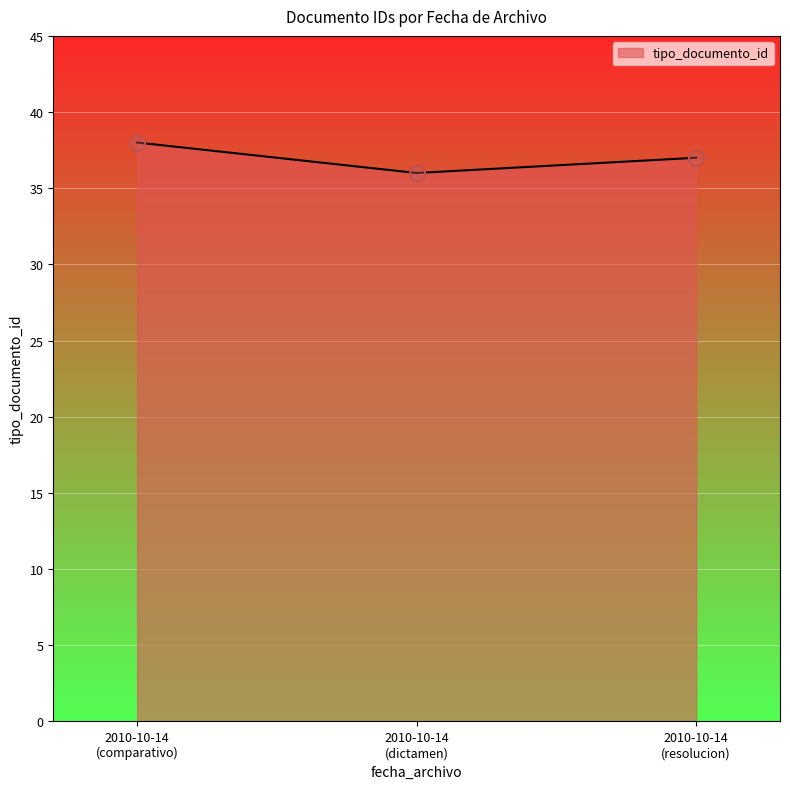

What is the greatest value displayed?

38